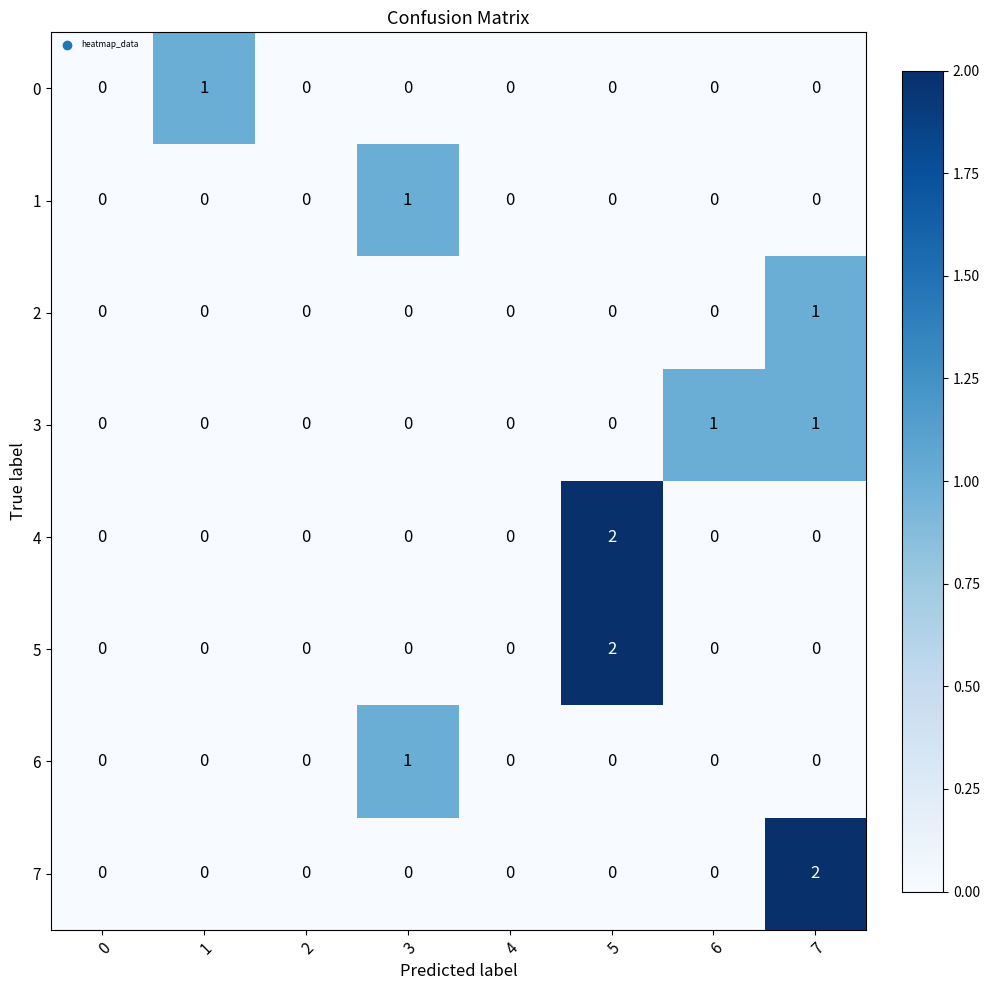

Count the 2 values in the range 0 to 1.

8